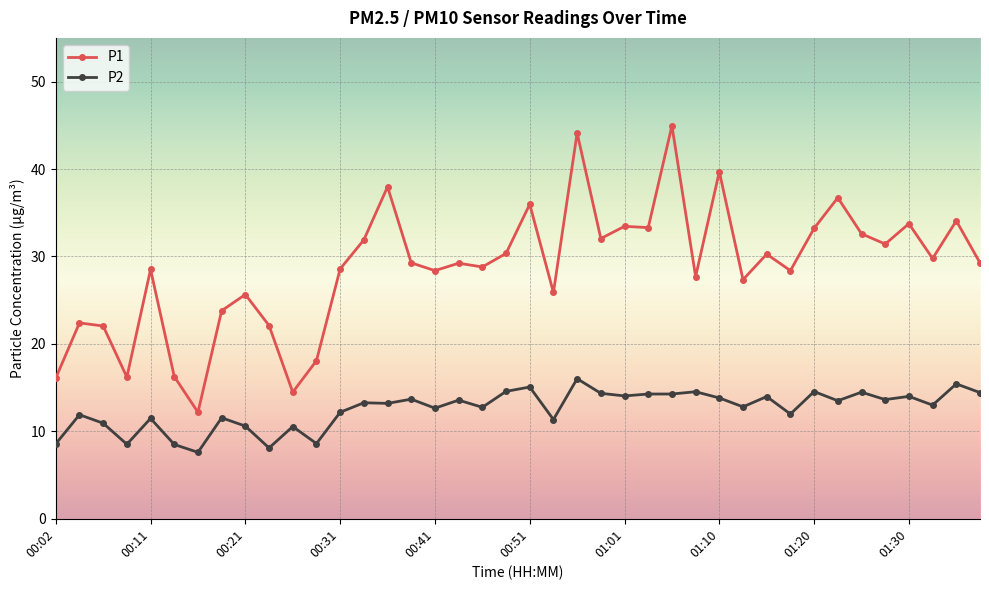

What is the difference between the maximum and second lowest values in the P1 series?

30.5